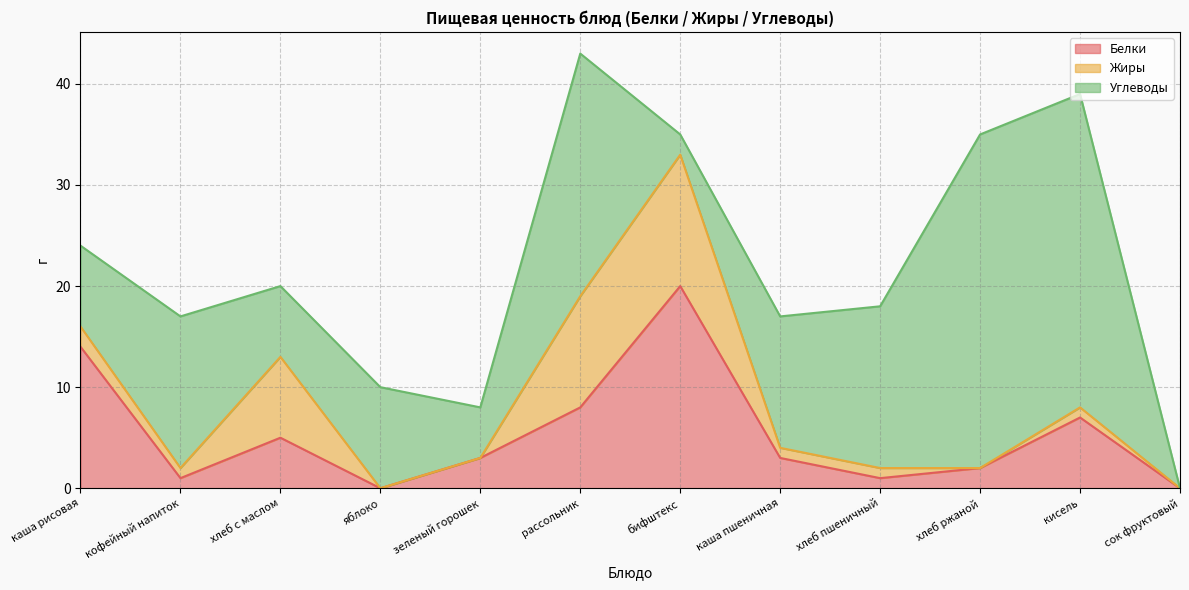

What is the label of the 2nd point from the right?

кисель